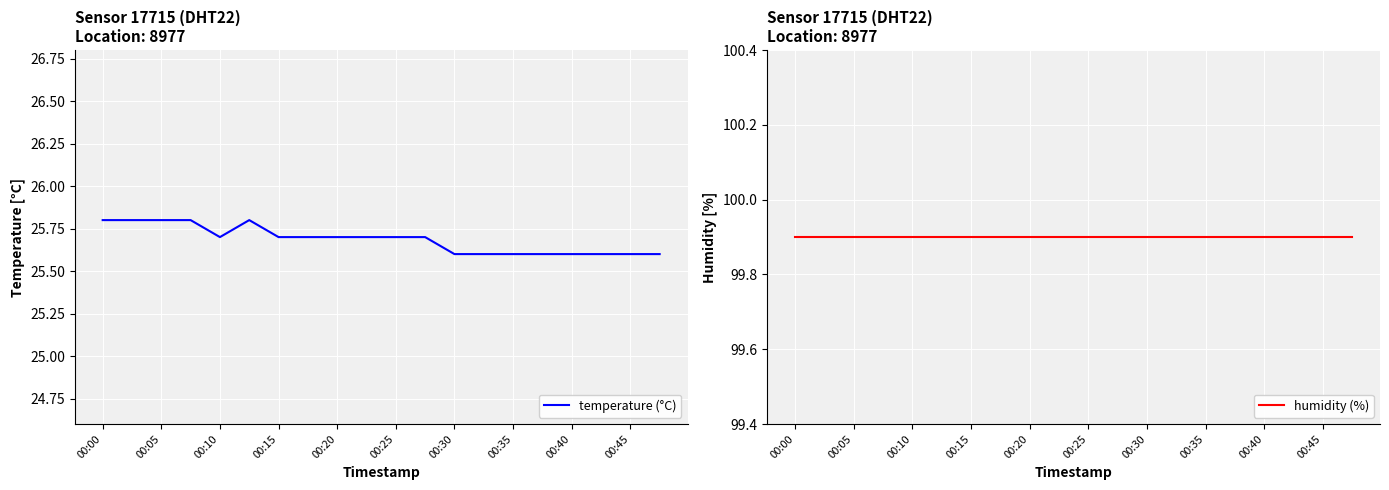

At which category is the sum across all series the highest?

00:00